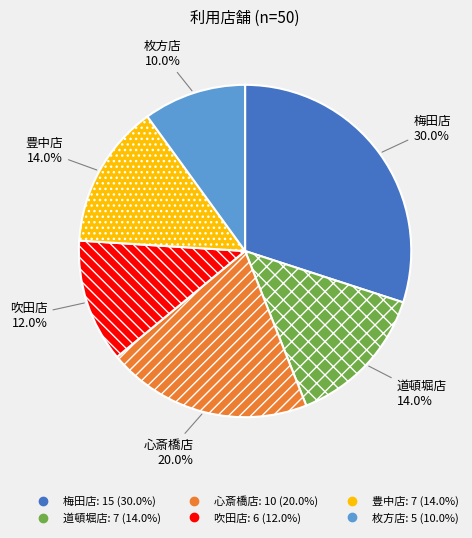

Which category has the biggest portion of the pie?

梅田店